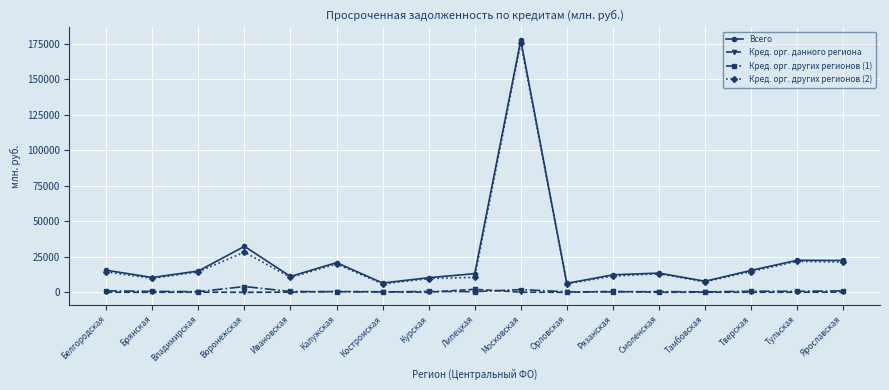

At which label does Кред. орг. других регионов (2) reach its peak?

Московская